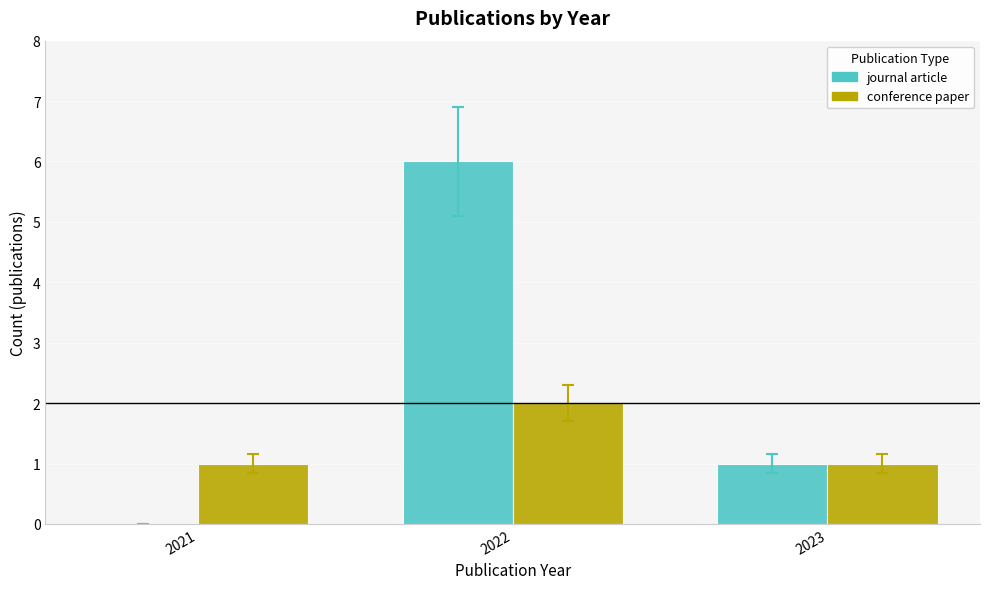

Which label corresponds to the largest value in the chart?

2022